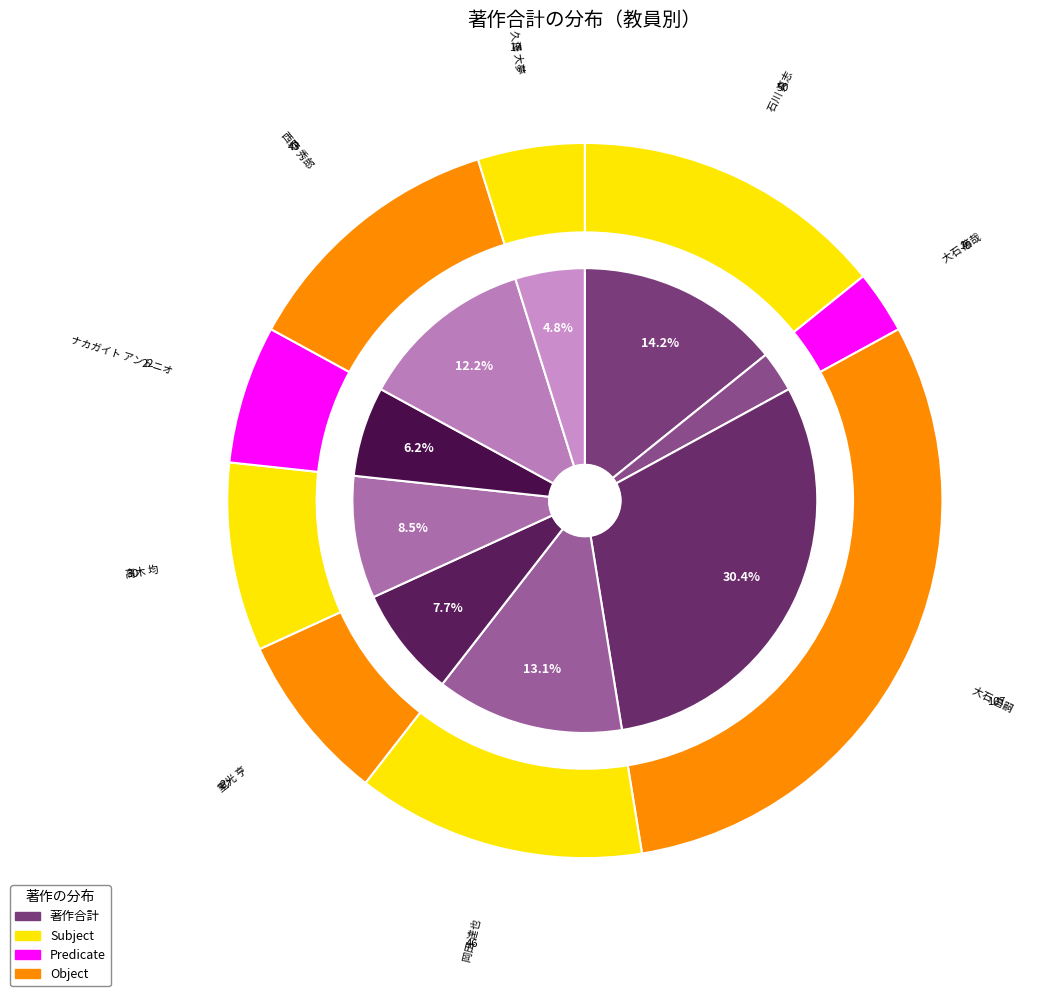

What is the smallest slice in the pie chart?

大石 篤哉